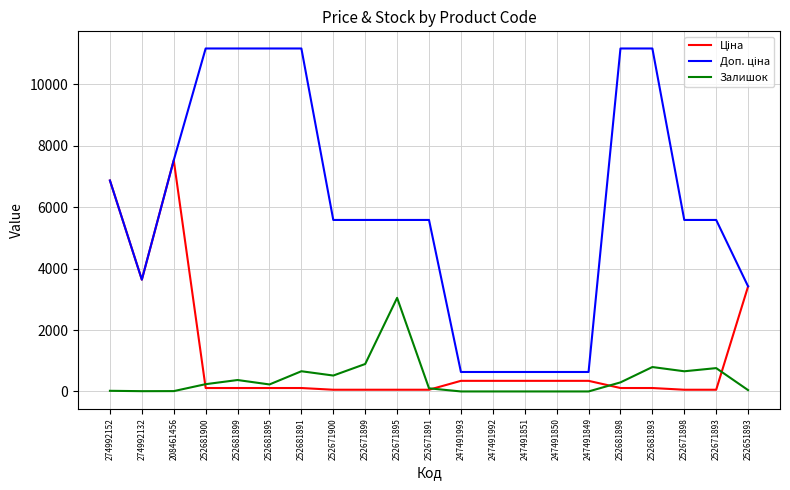

At which category is the sum across all series the highest?

208461456